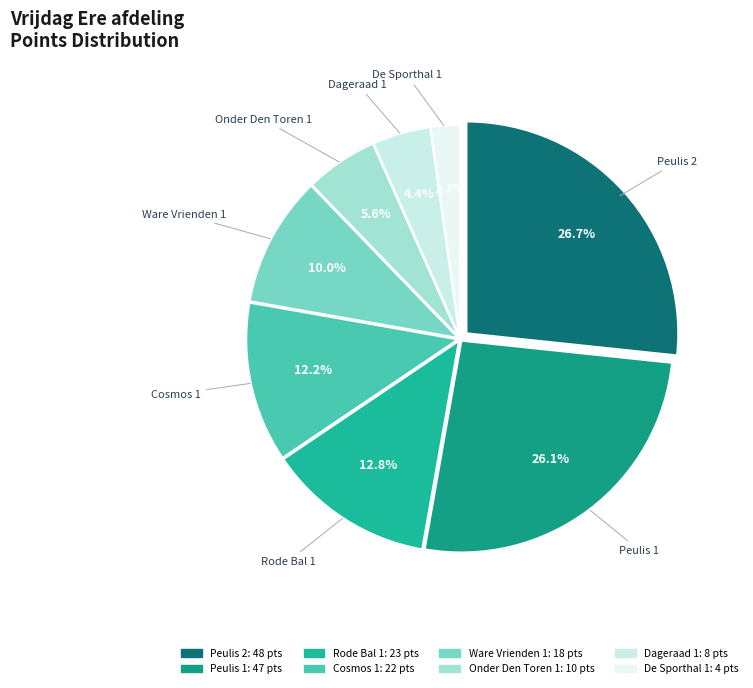

Rank the categories by value from highest to lowest.

Peulis 2, Peulis 1, Rode Bal 1, Cosmos 1, Ware Vrienden 1, Onder Den Toren 1, Dageraad 1, De Sporthal 1